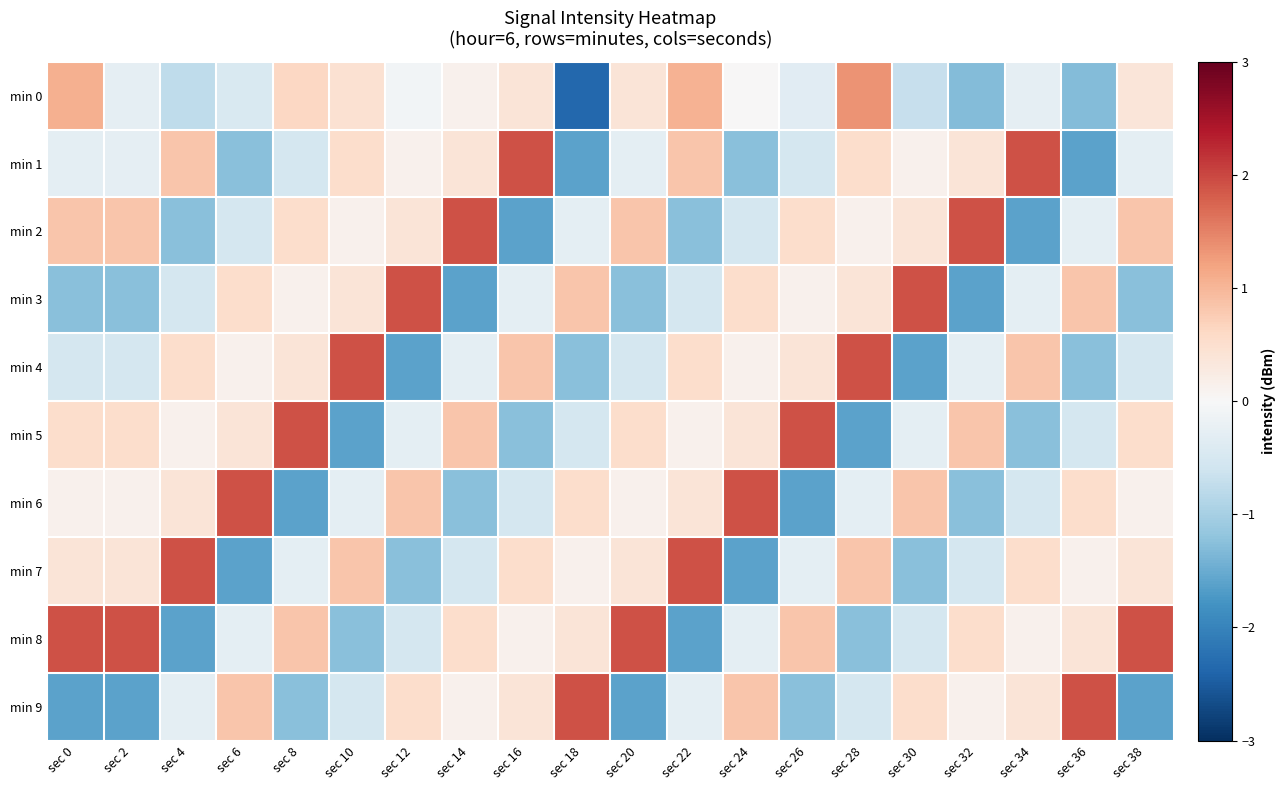

At which category is the sum across all series the highest?

sec 28